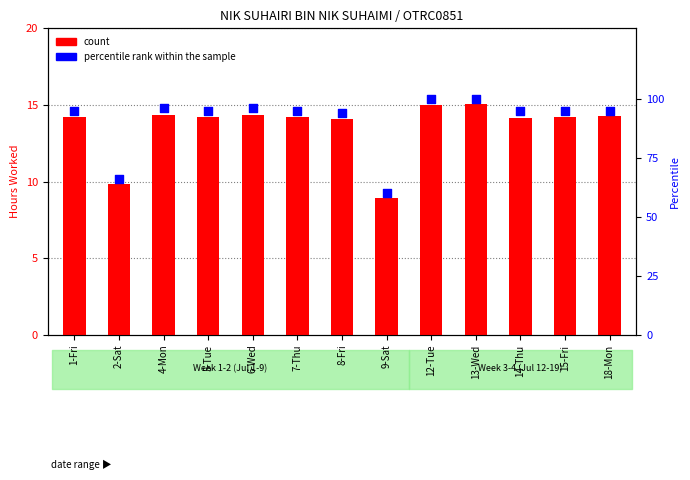

What are all the series names shown in the legend?

count, percentile rank within the sample